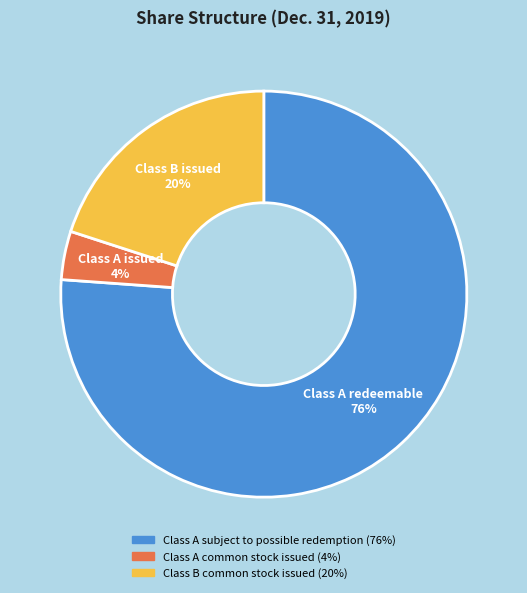

Which category accounts for the majority?

Class A subject to possible redemption